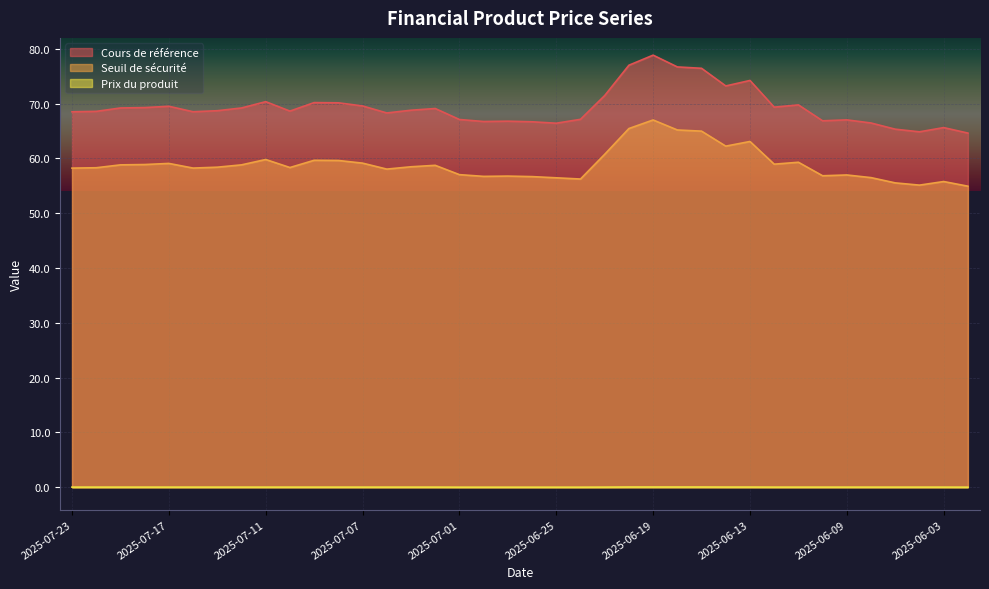

Reading left to right, transcribe all the data shown in this chart.

Cours de référence: 68.5	68.6	69.2	69.3	69.5	68.5	68.7	69.2	70.4	68.6	70.2	70.2	69.6	68.3	68.8	69.1	67.1	66.7	66.8	66.7	66.4	67.1	71.5	77.0	78.8	76.7	76.5	73.2	74.2	69.4	69.8	66.9	67.0	66.5	65.3	64.9	65.6	64.6
Seuil de sécurité: 58.2	58.3	58.8	58.9	59.1	58.2	58.4	58.8	59.8	58.3	59.7	59.6	59.1	58.1	58.5	58.7	57.0	56.7	56.8	56.7	56.5	56.2	60.8	65.5	67.0	65.2	65.0	62.2	63.1	59.0	59.3	56.8	57.0	56.5	55.5	55.1	55.8	54.9
Prix du produit: 0.0	0.0	0.0	0.0	0.0	0.0	0.0	0.0	0.0	0.0	0.0	0.0	0.0	0.0	0.0	0.0	0.0	0.0	0.0	0.0	0.0	0.0	0.0	0.0	0.0	0.0	0.0	0.0	0.0	0.0	0.0	0.0	0.0	0.0	0.0	0.0	0.0	0.0